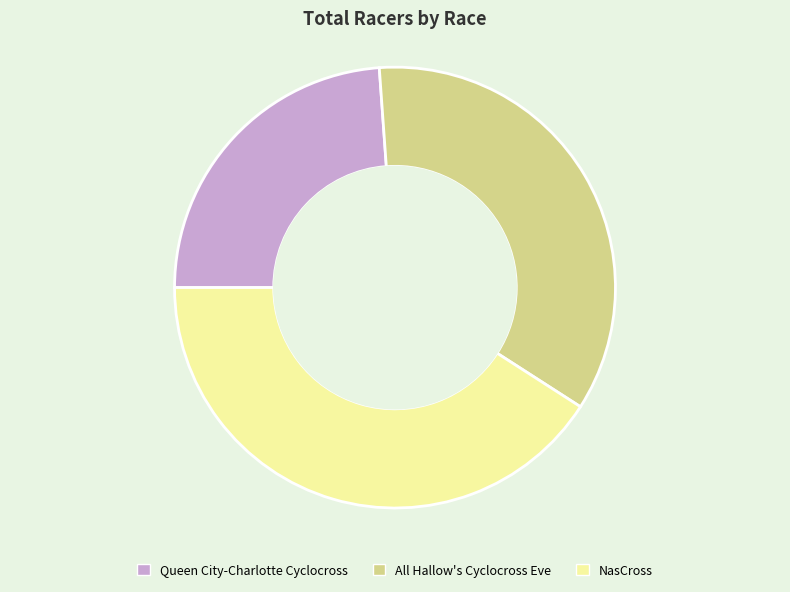

Do Queen City-Charlotte Cyclocross and NasCross together represent more than half of the pie?

Yes